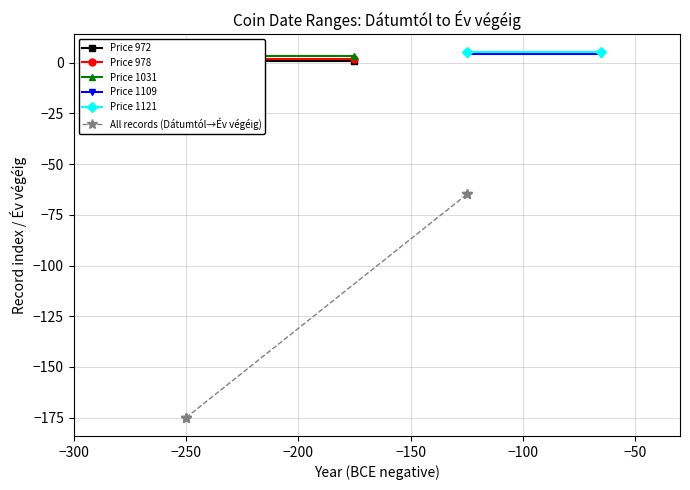

What is the lowest value of the Price 1031 series?

-250